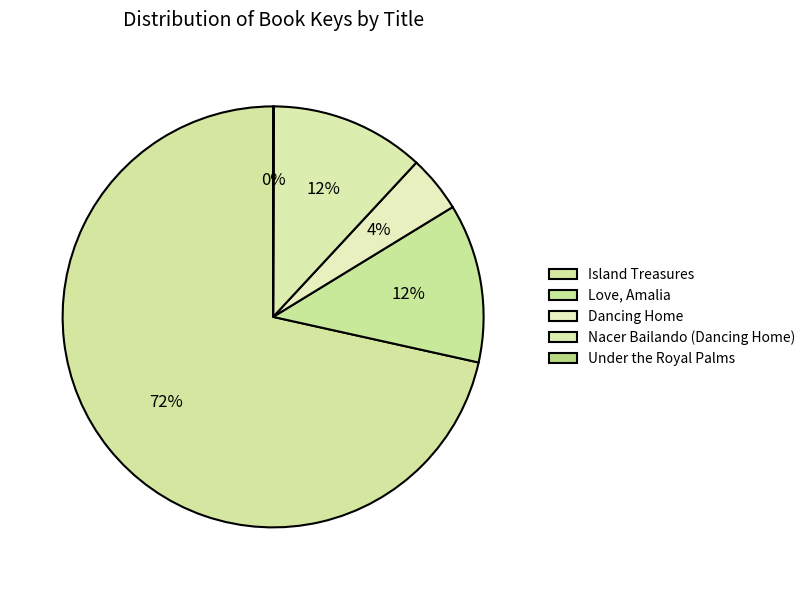

What percentage is NOT represented by Dancing Home?

95.6%